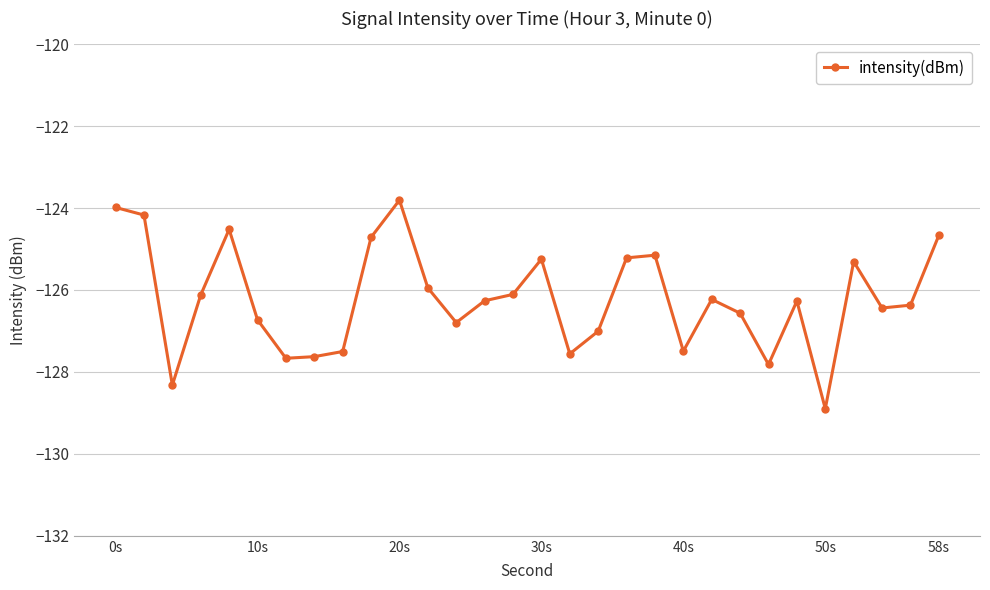

What is the difference between the maximum and minimum values?

5.1